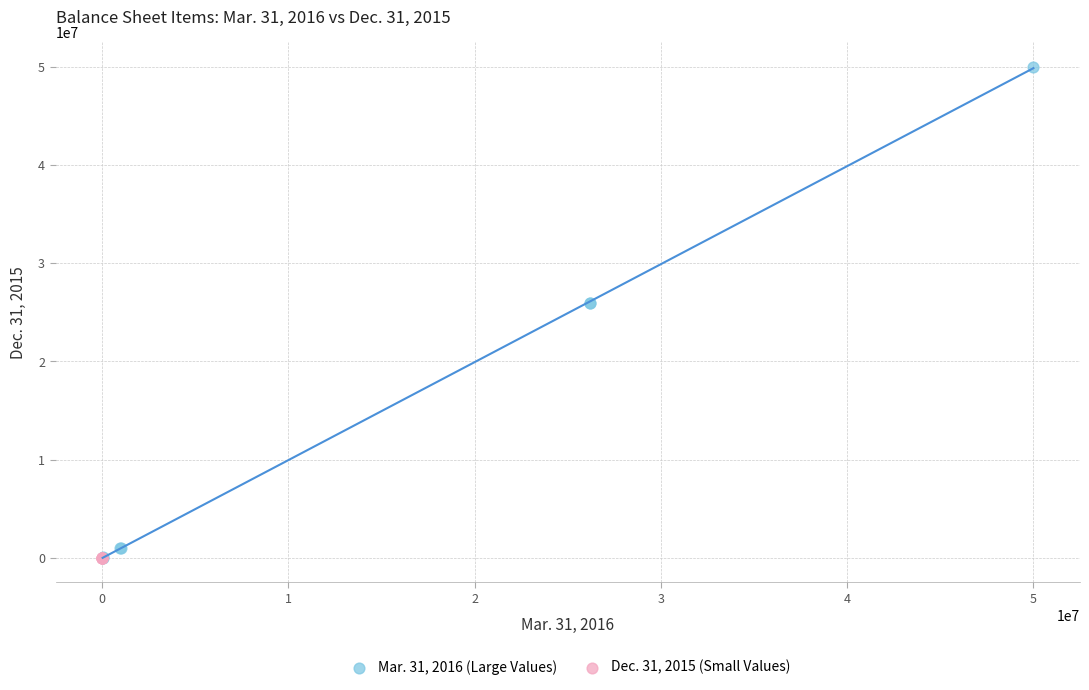

Which series has the largest Y range (max minus min)?

Mar. 31, 2016 (Large Values)